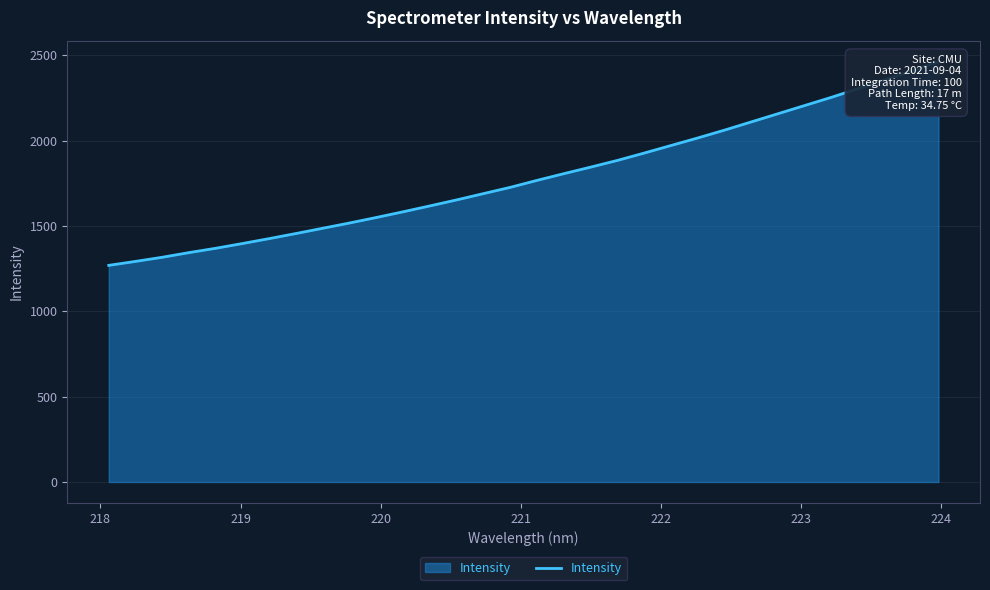

How many lines are shown in the chart?

1